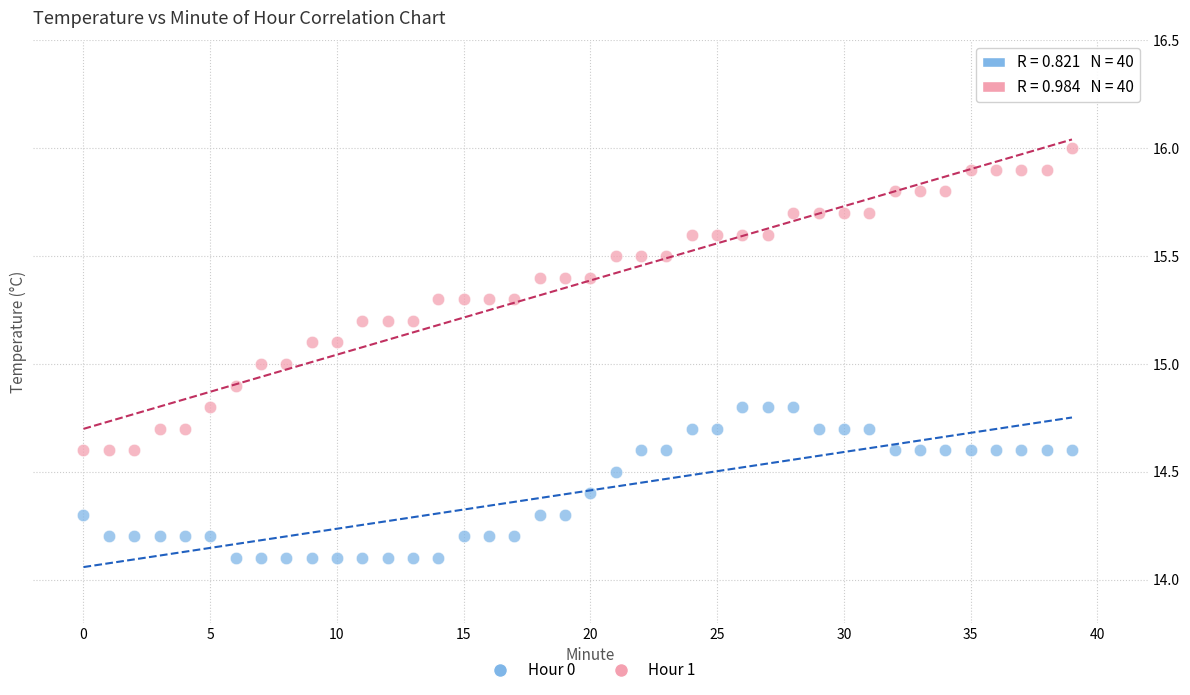

Which series reaches the maximum Y coordinate?

Hour 1